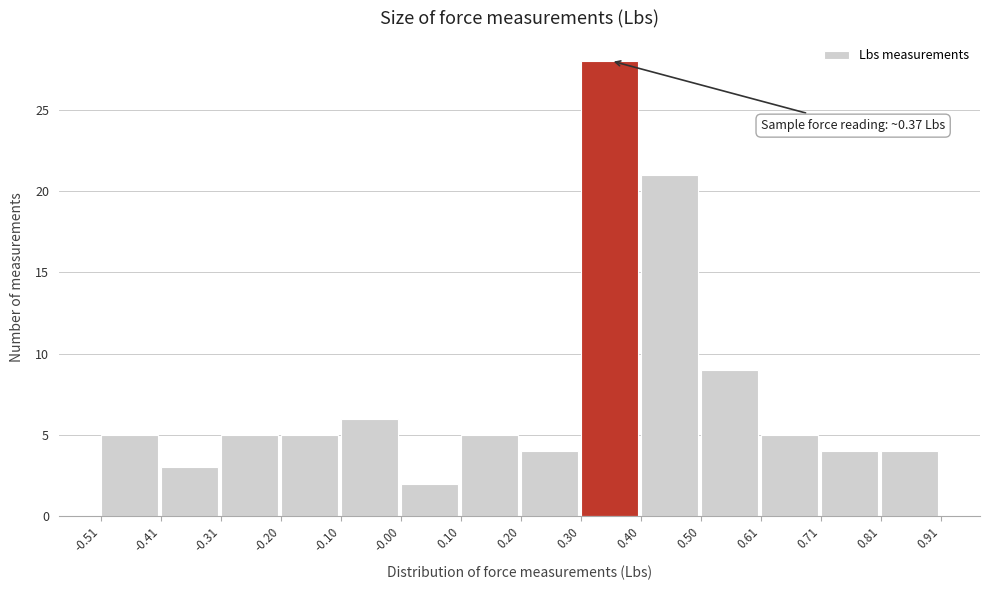

Which range on the x-axis has the tallest bar?

0.30 to 0.40